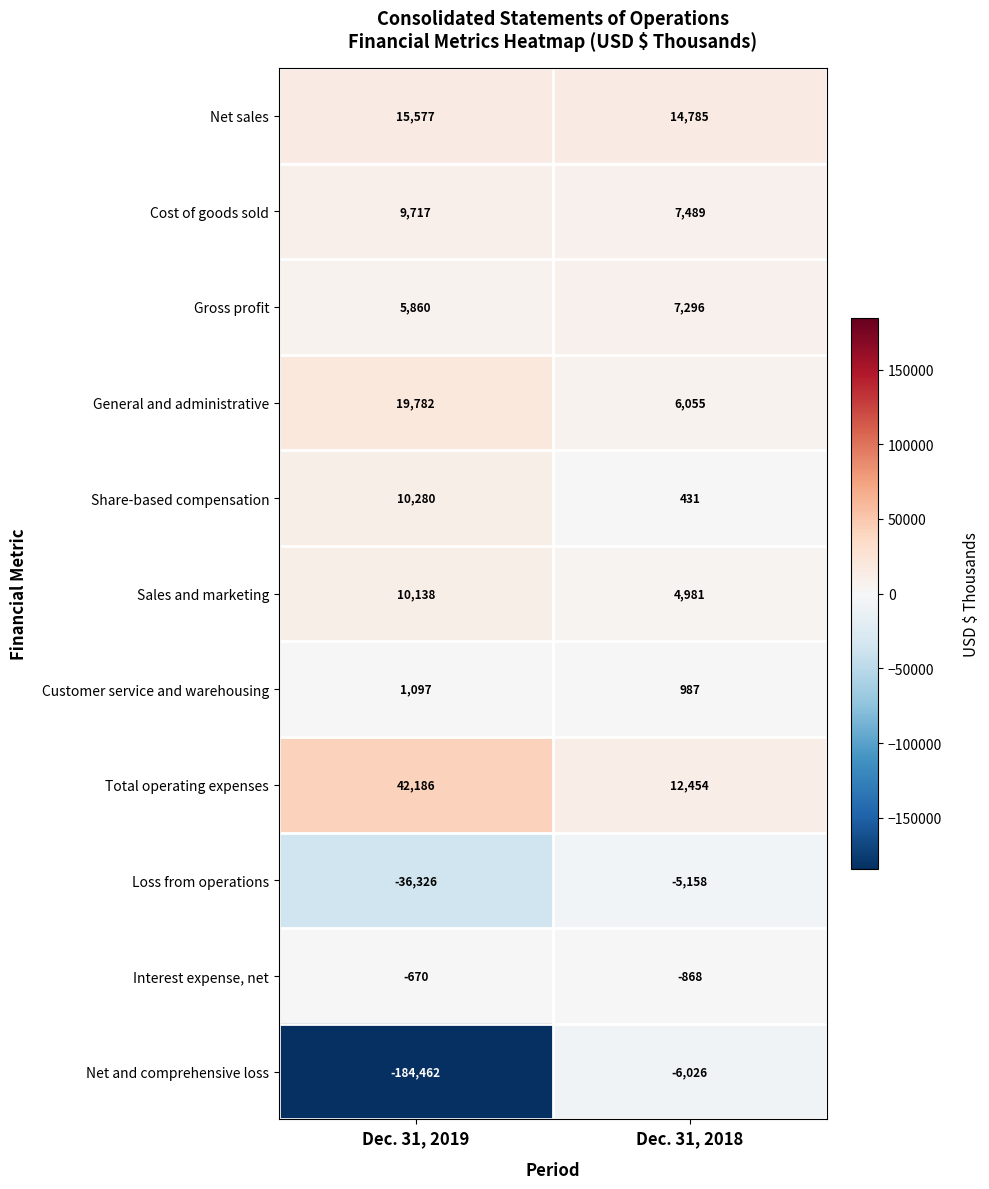

What is the difference between the highest and lowest values at Dec. 31, 2018?

20811